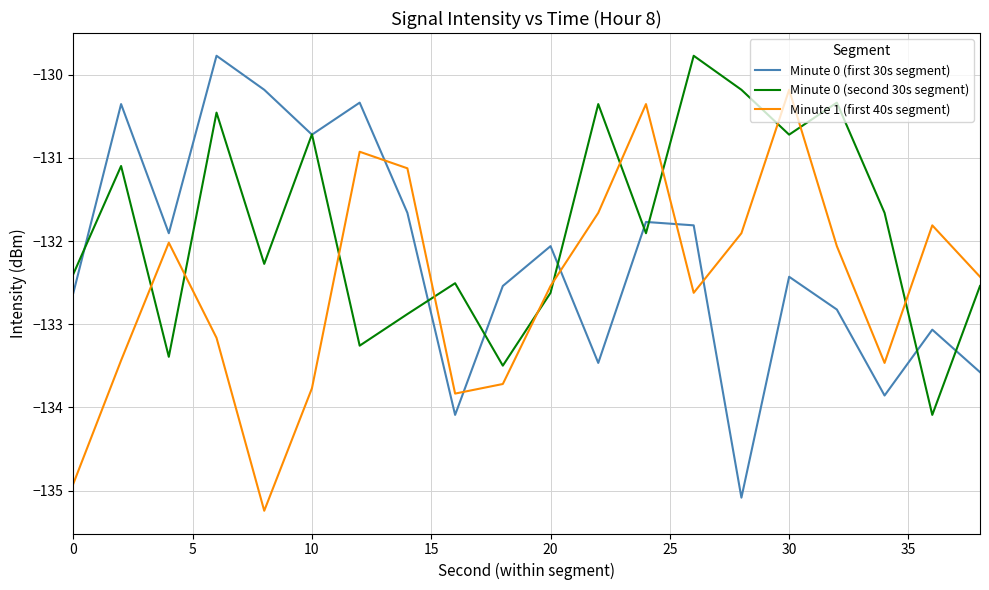

Rank the series by their average value, from lowest to highest.

Minute 1 (first 40s segment), Minute 0 (first 30s segment), Minute 0 (second 30s segment)